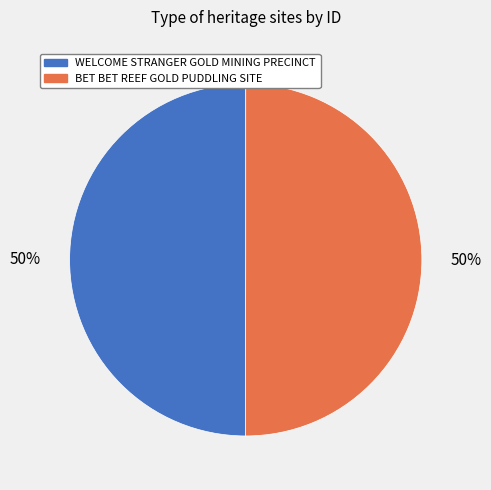

Is the sum of WELCOME STRANGER GOLD MINING PRECINCT and BET BET REEF GOLD PUDDLING SITE greater than half?

Yes